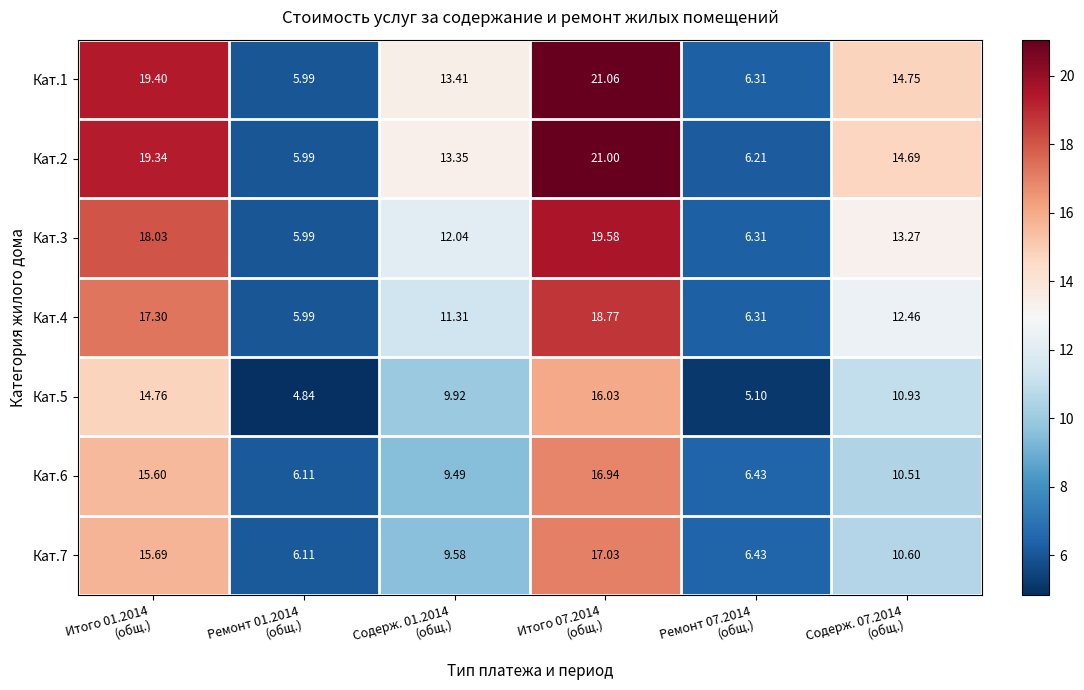

How many values in the Кат.5 series are below 10?

3